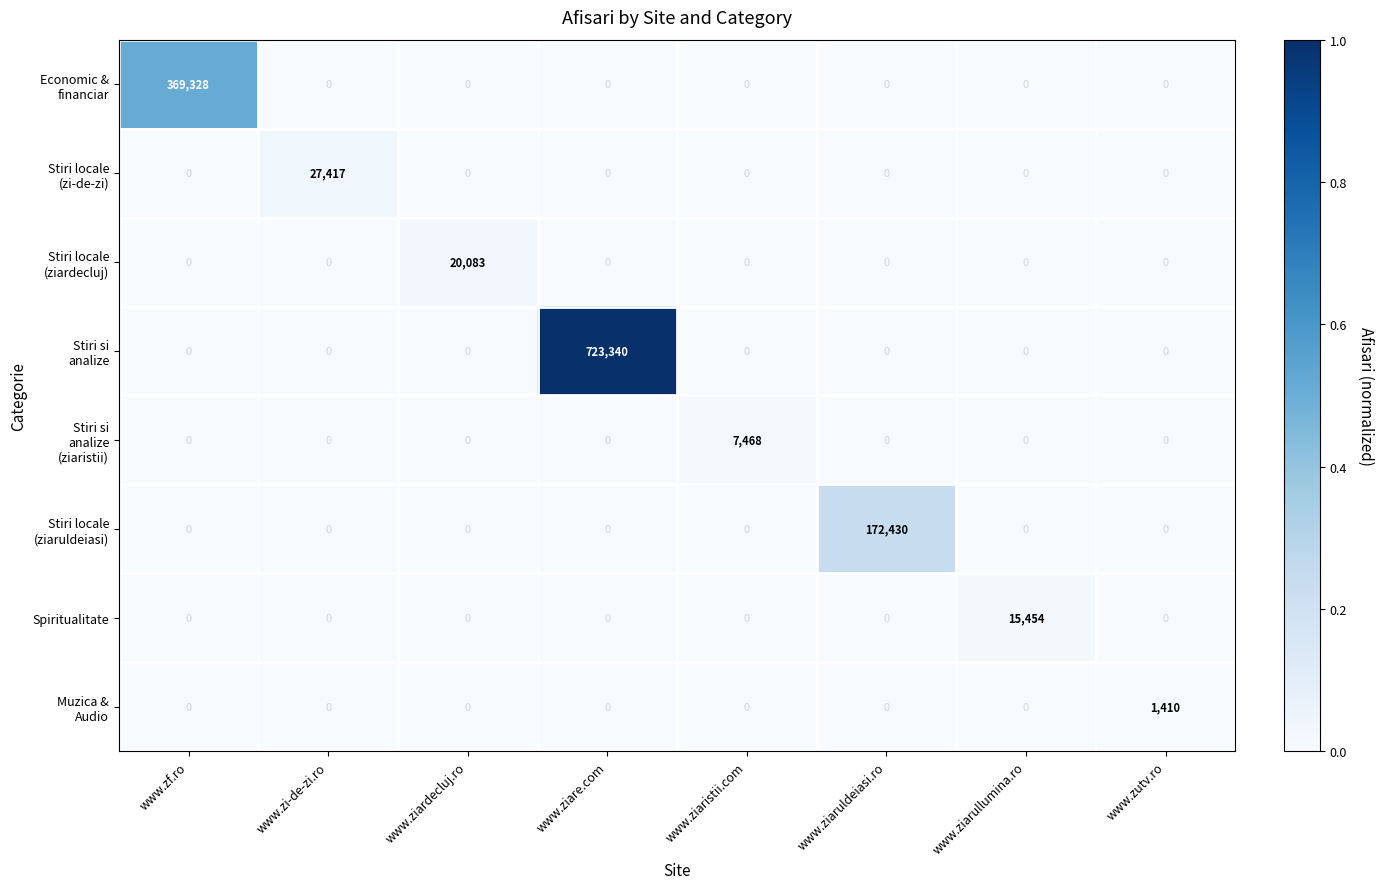

What is the greatest value displayed?

723340